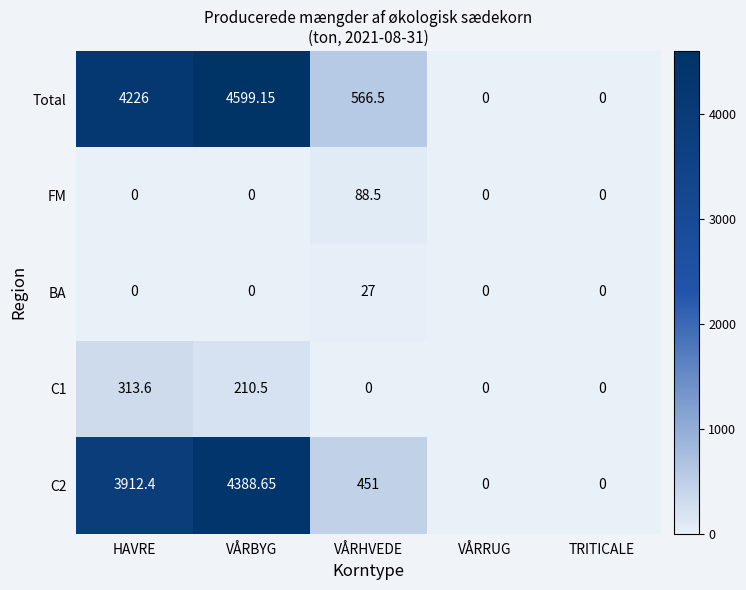

At which category is the sum across all series the highest?

VÅRBYG